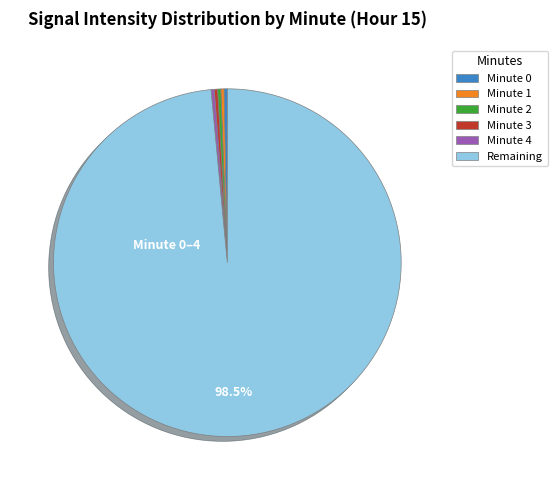

Is there a majority slice in this chart?

Yes